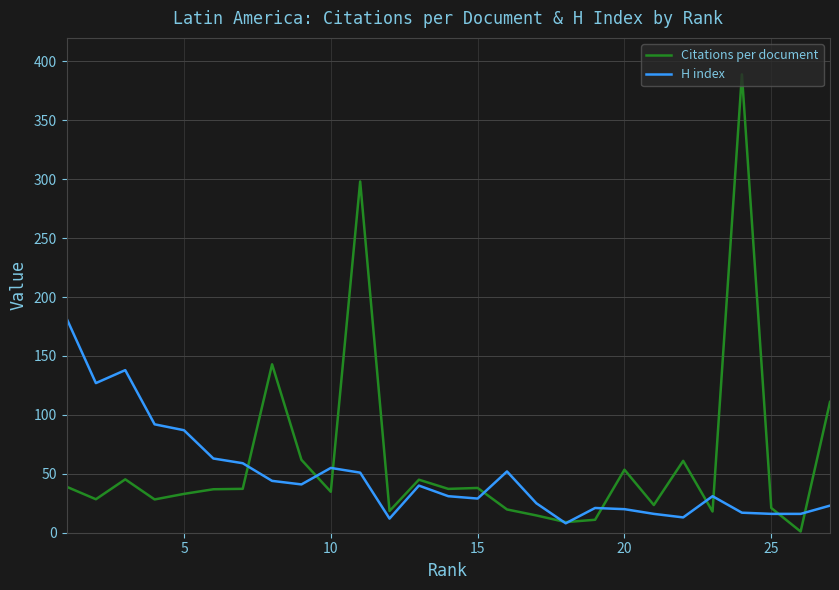

What is the greatest value displayed?

389.0